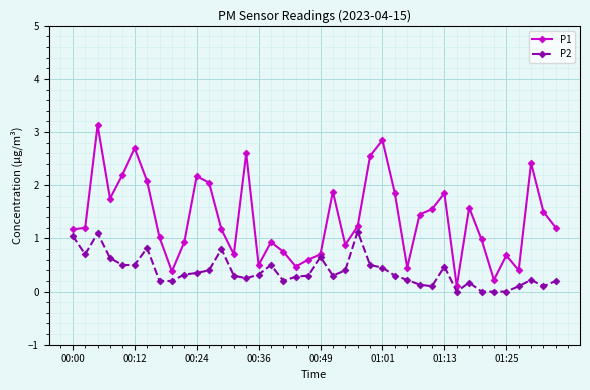

Is this an area chart (filled region under the line)?

No